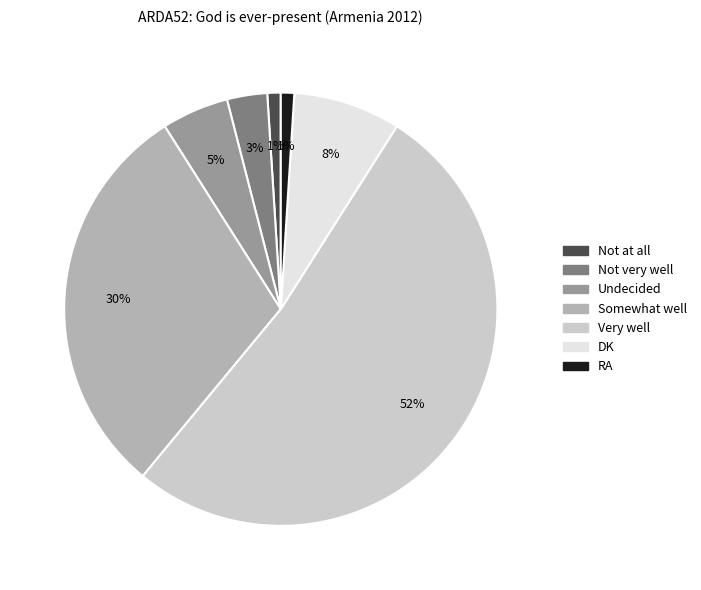

To the nearest percent, what percentage of the pie is DK?

8%